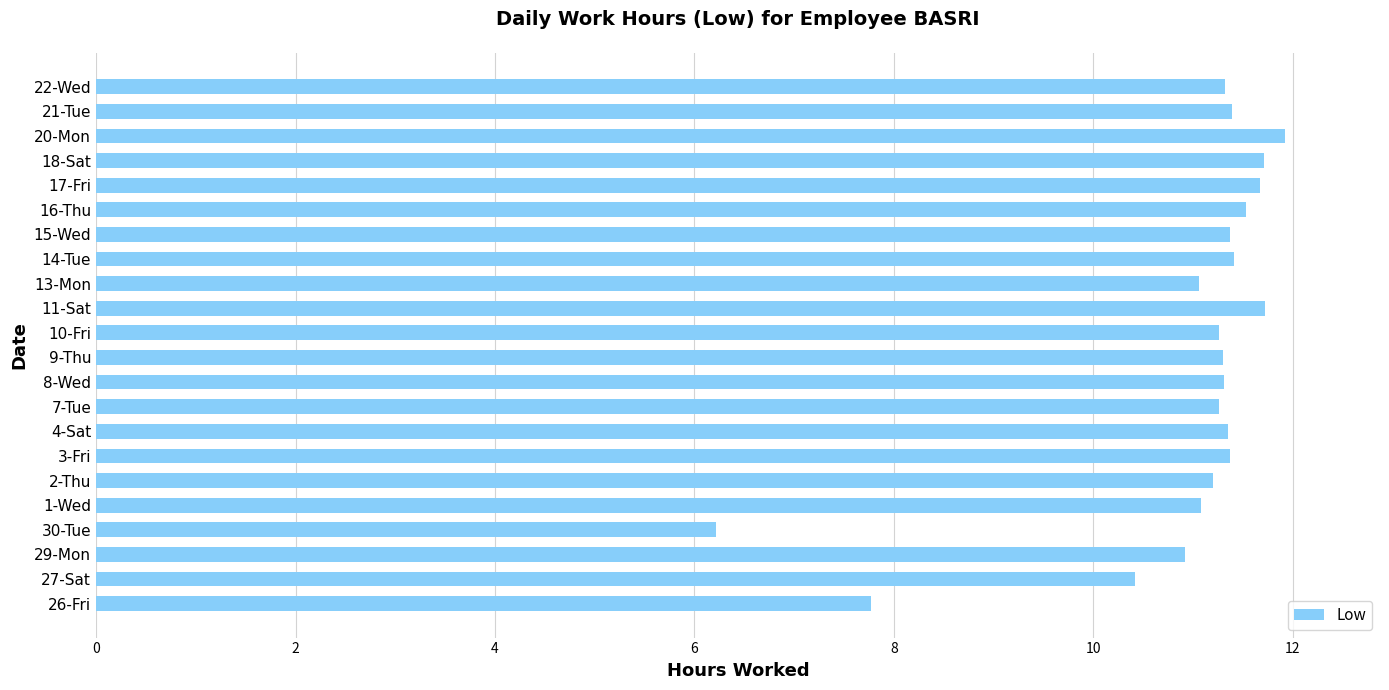

The value at 10-Fri is 20.0. True or false?

False